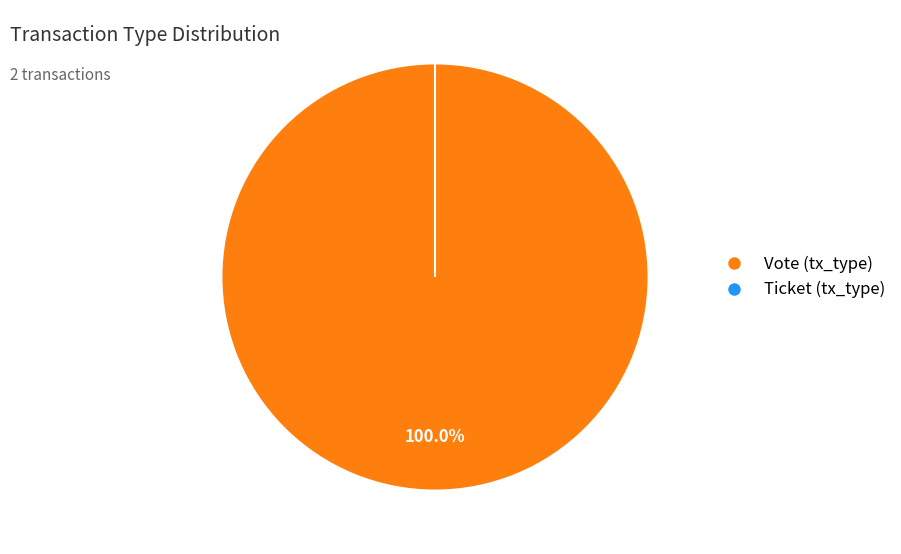

What percentage is the Vote (tx_type) slice, to the nearest percent?

100%